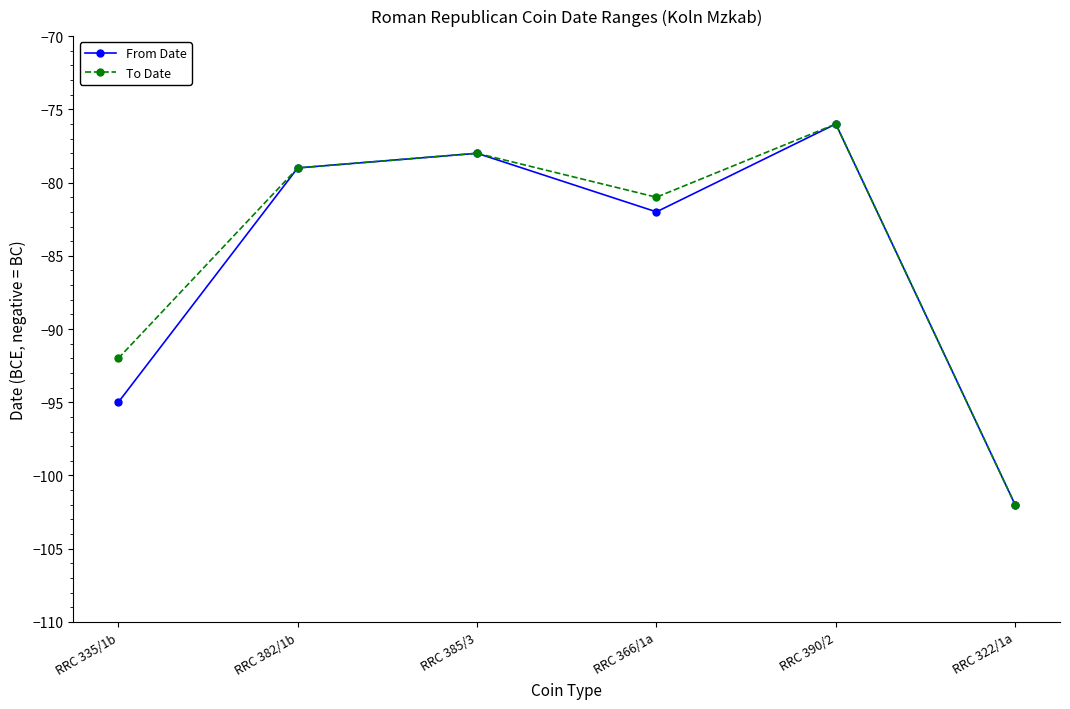

What is the highest value of the From Date series?

-76